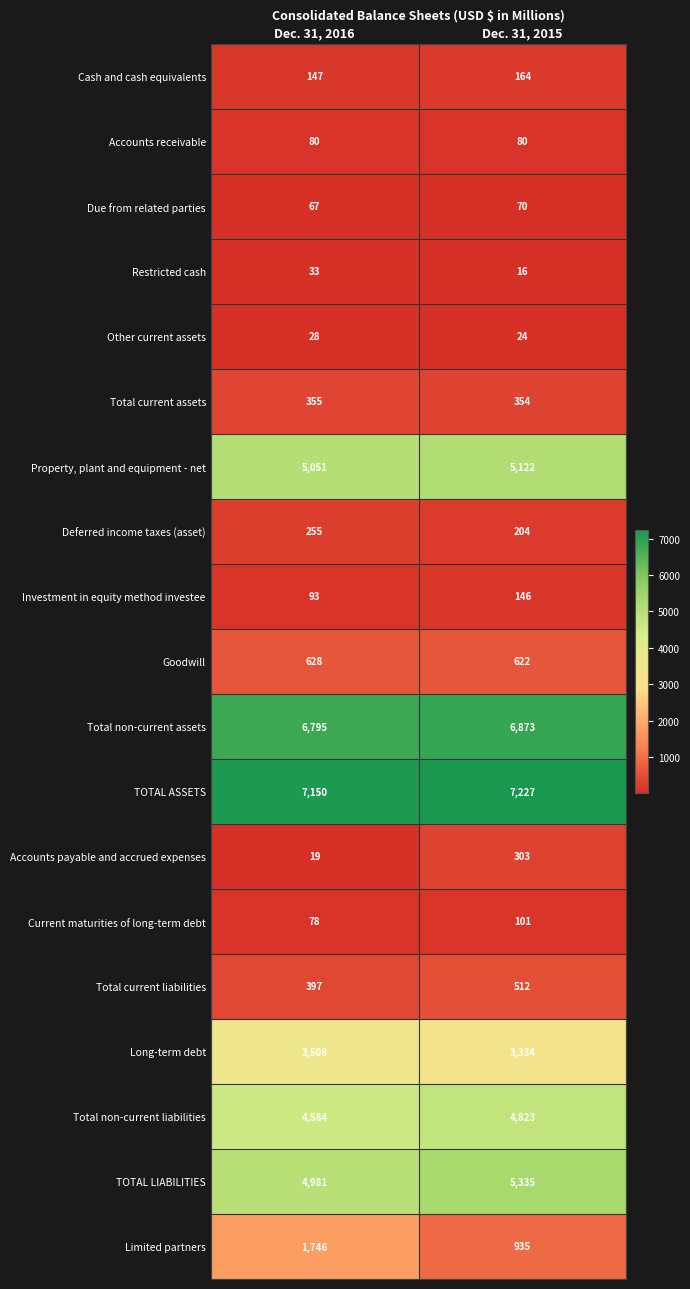

True or false: Accounts payable and accrued expenses has a value of 417 at Dec. 31, 2015.

False